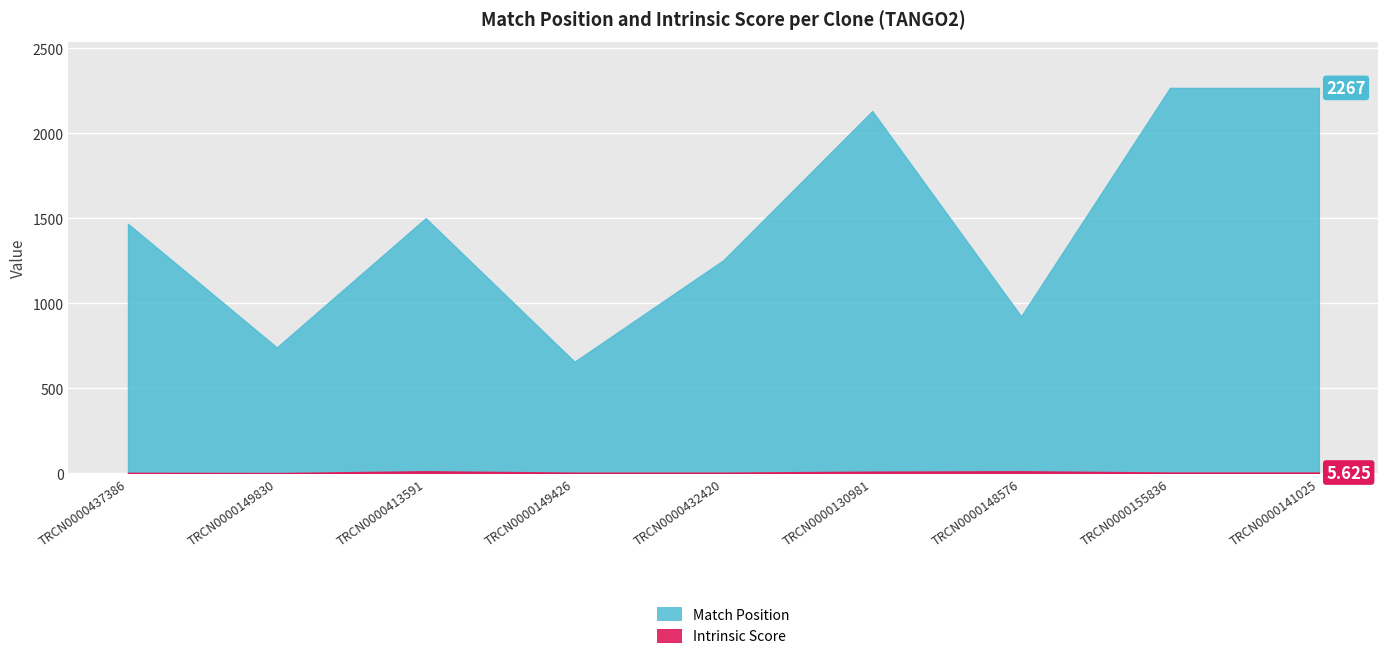

Reading right to left, what are all the values shown in this chart?

Match Position: 2267.0	2267.0	924.0	2131.0	1254.0	657.0	1501.0	741.0	1468.0
Intrinsic Score: 5.6	5.6	13.2	10.8	5.0	5.0	13.2	2.6	4.0